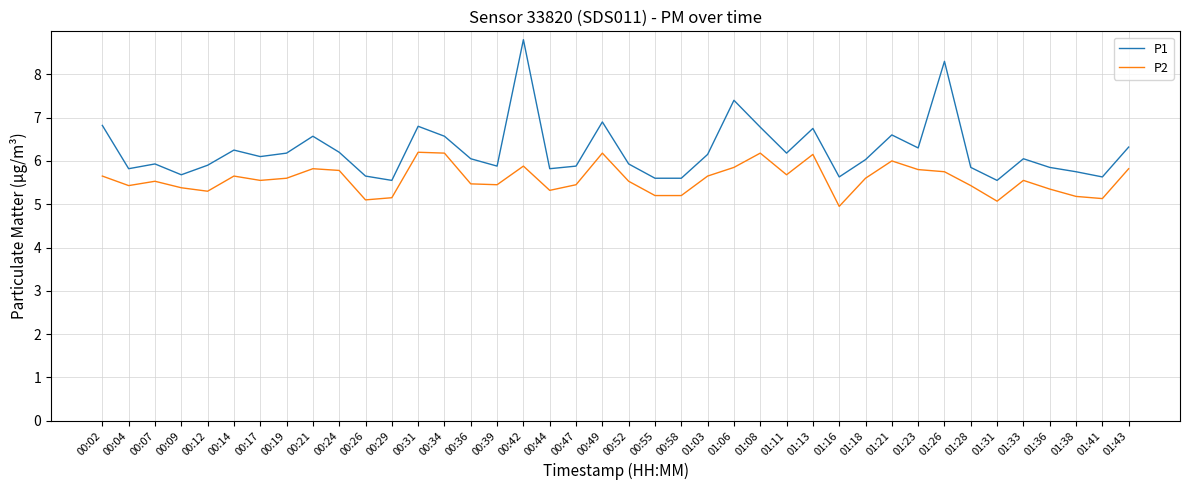

True or false: P1 has a value of 5.0 at 01:06.

False